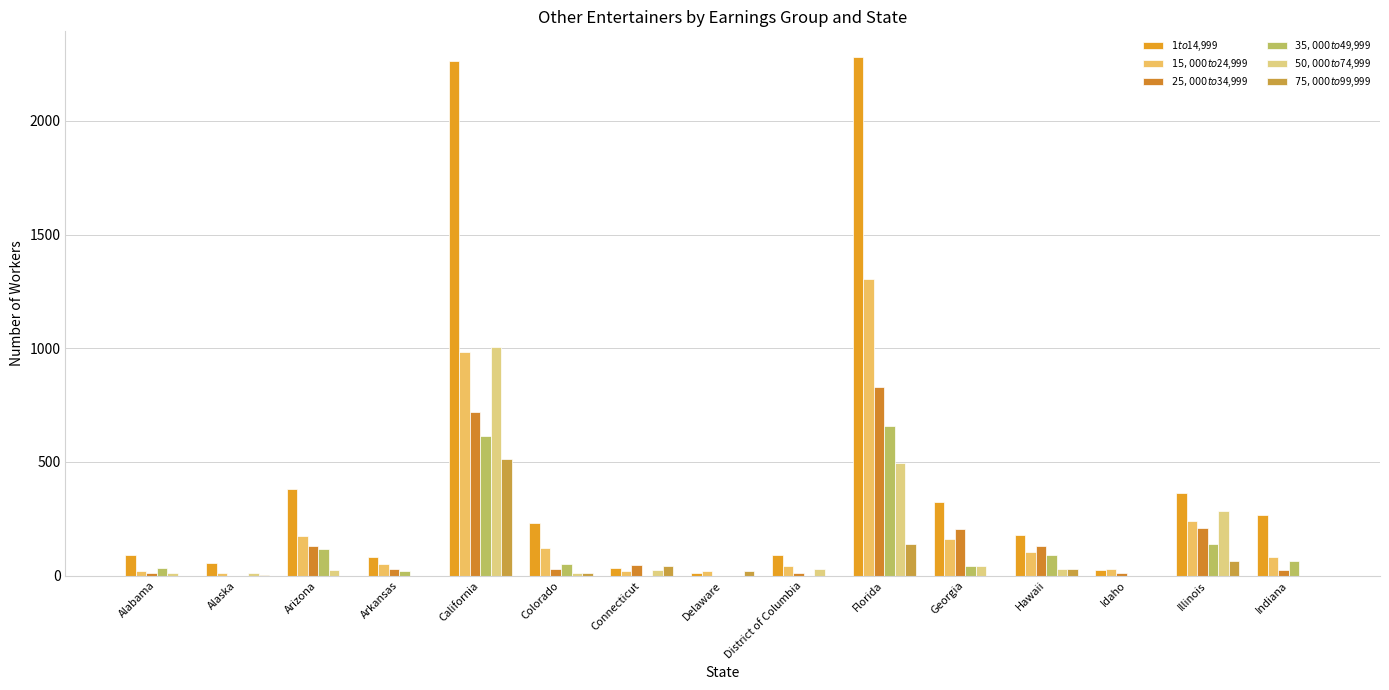

Which category has the highest value in the $25,000 to $34,999 series?

Florida